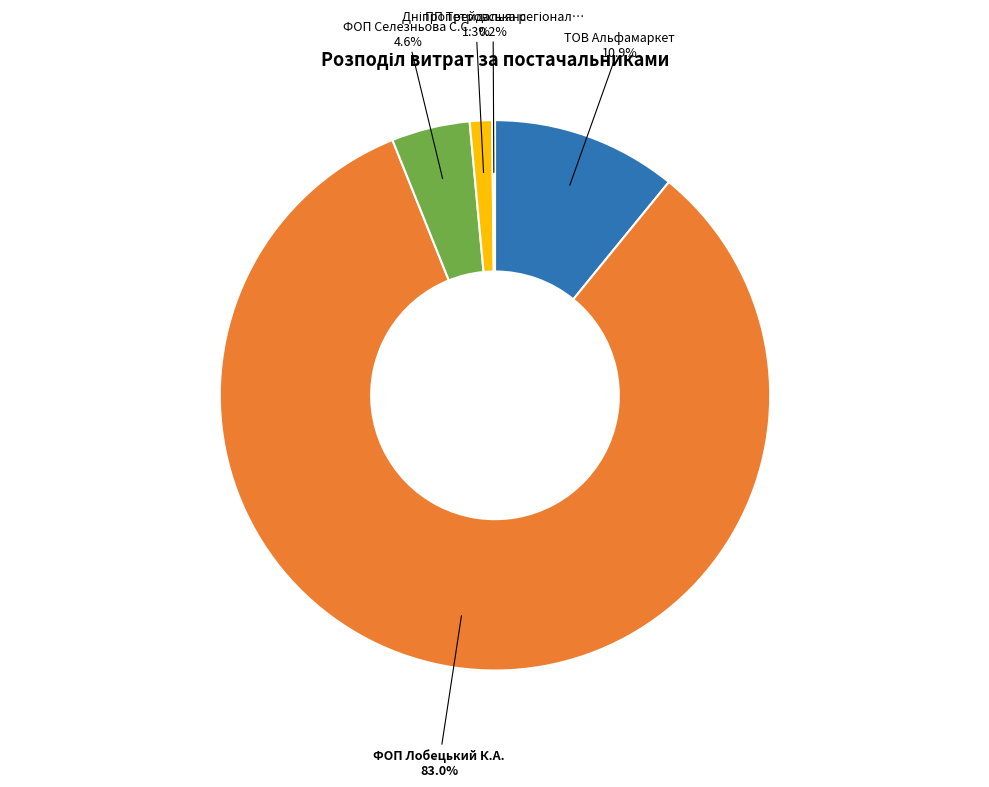

Is there a majority slice in this chart?

Yes